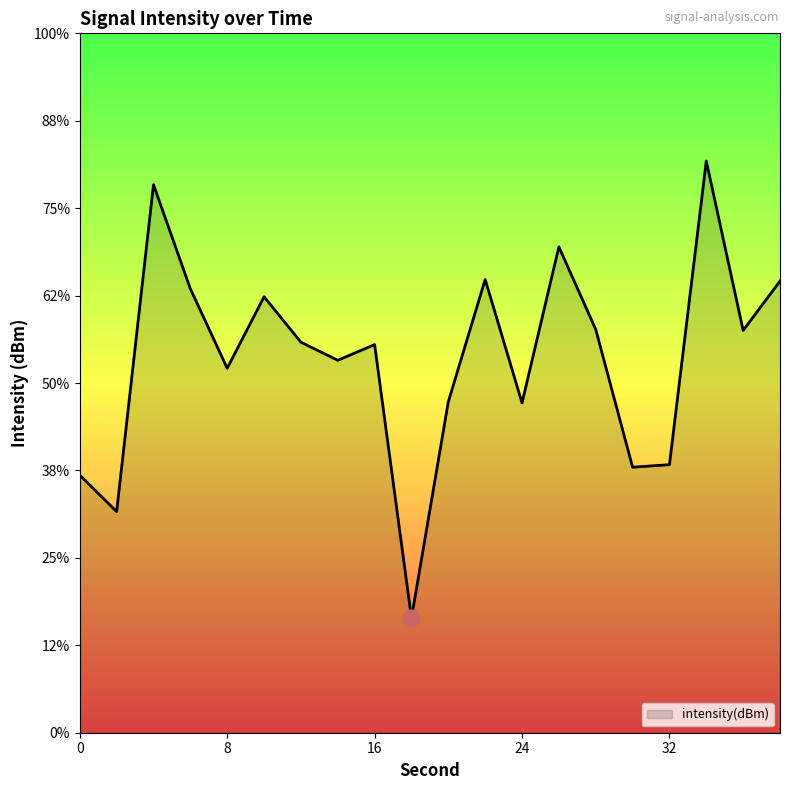

Is it true that the value at 30 is -81.8?

False